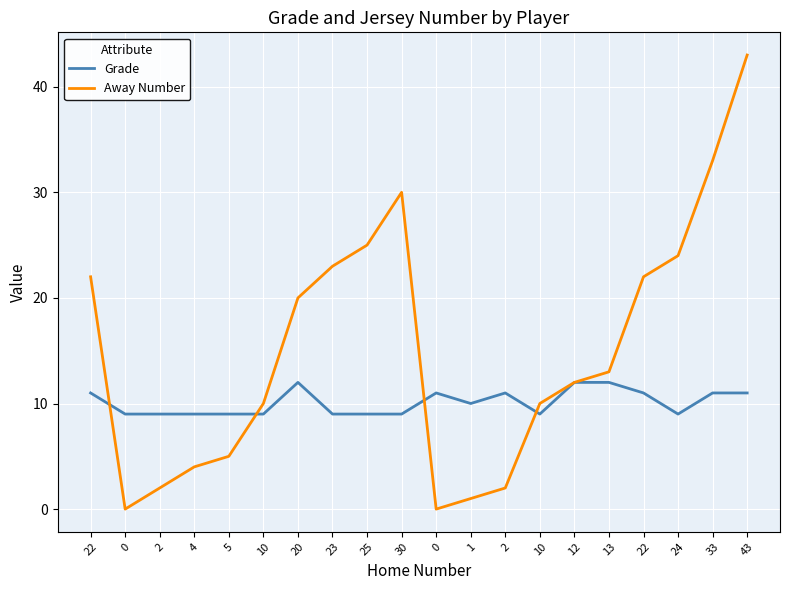

True or false: Away Number has more than 2 points higher than both neighbors.

False